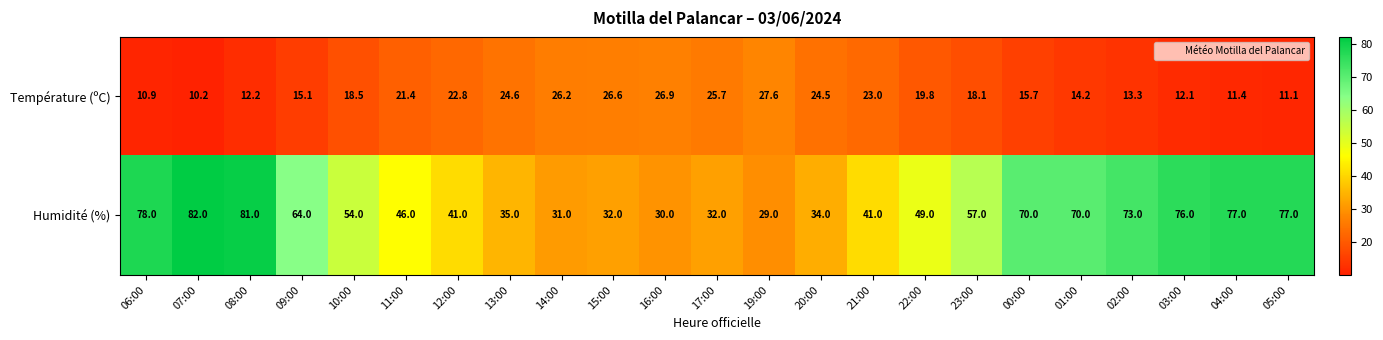

What is the smallest value displayed?

10.2